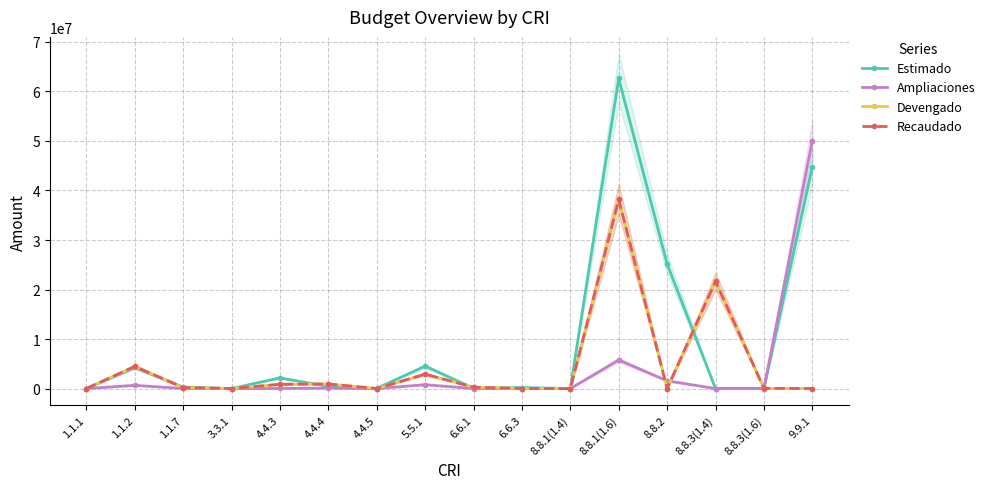

The Devengado series shows 23791197.0 at 8.8.2. True or false?

False